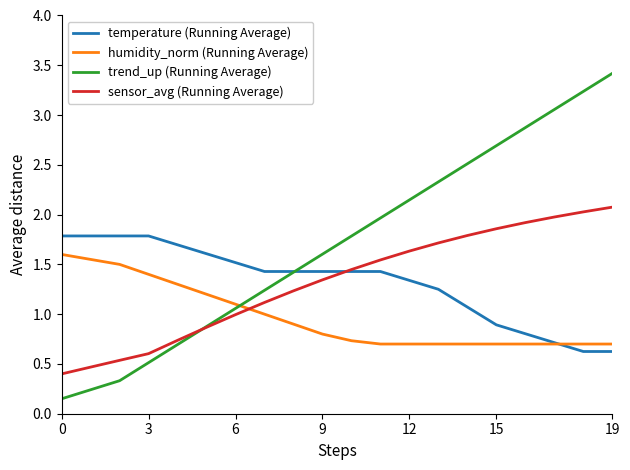

What is the minimum value for sensor_avg (Running Average)?

0.4